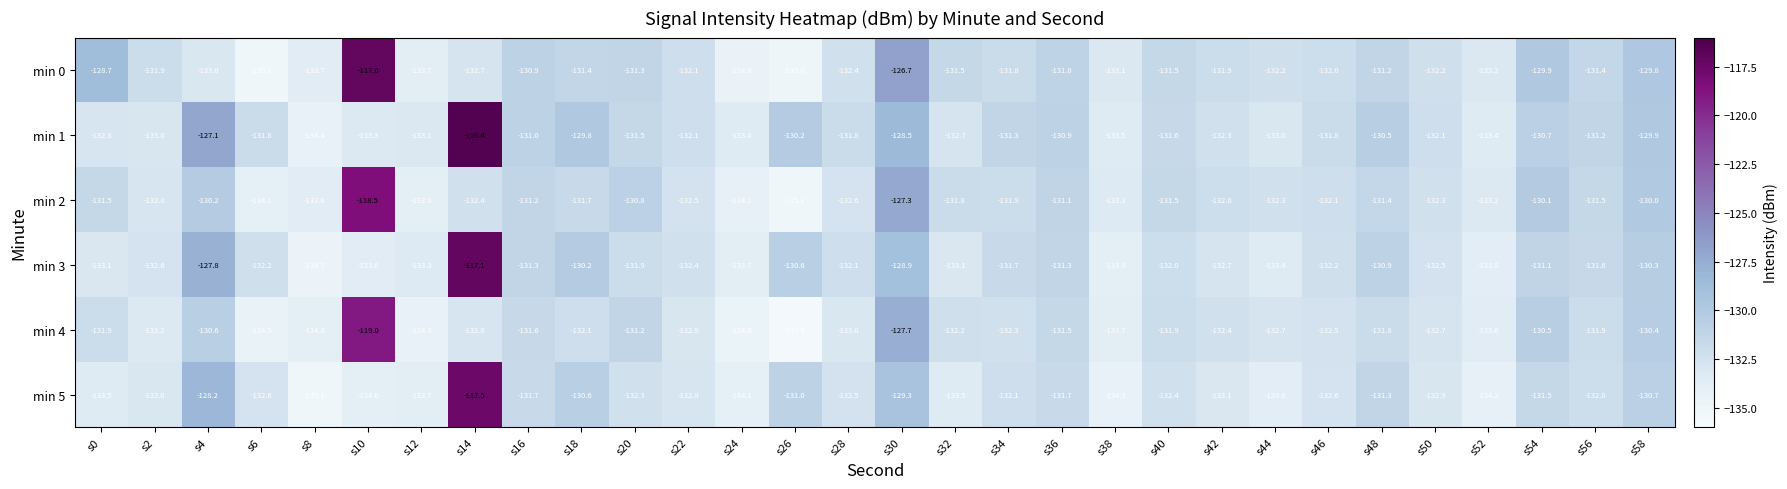

Rank the series by their maximum value, from highest to lowest.

min 1, min 0, min 3, min 5, min 2, min 4